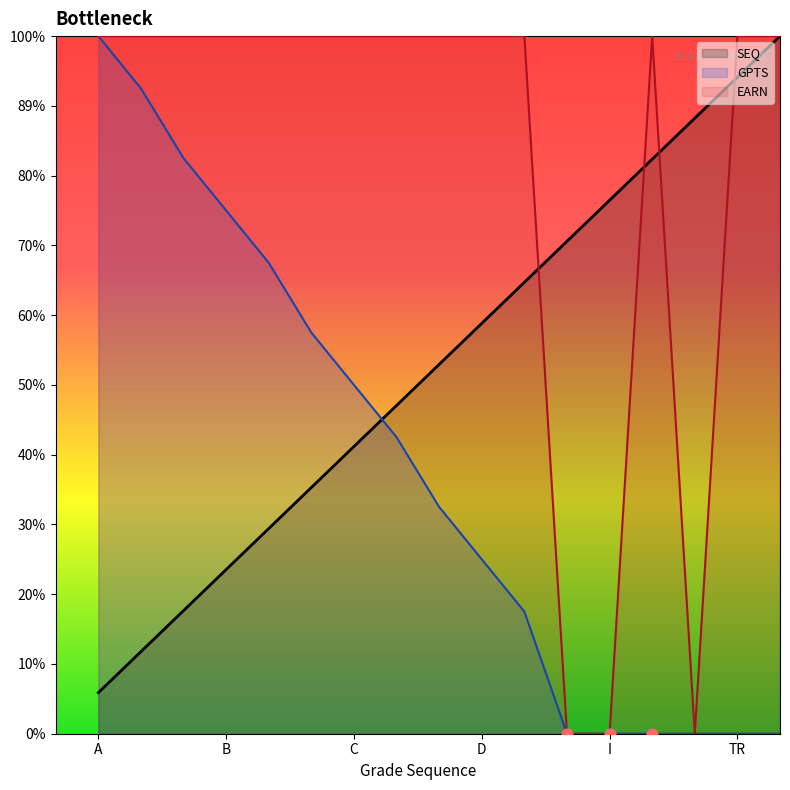

What is the total value across all series at A?

37.1